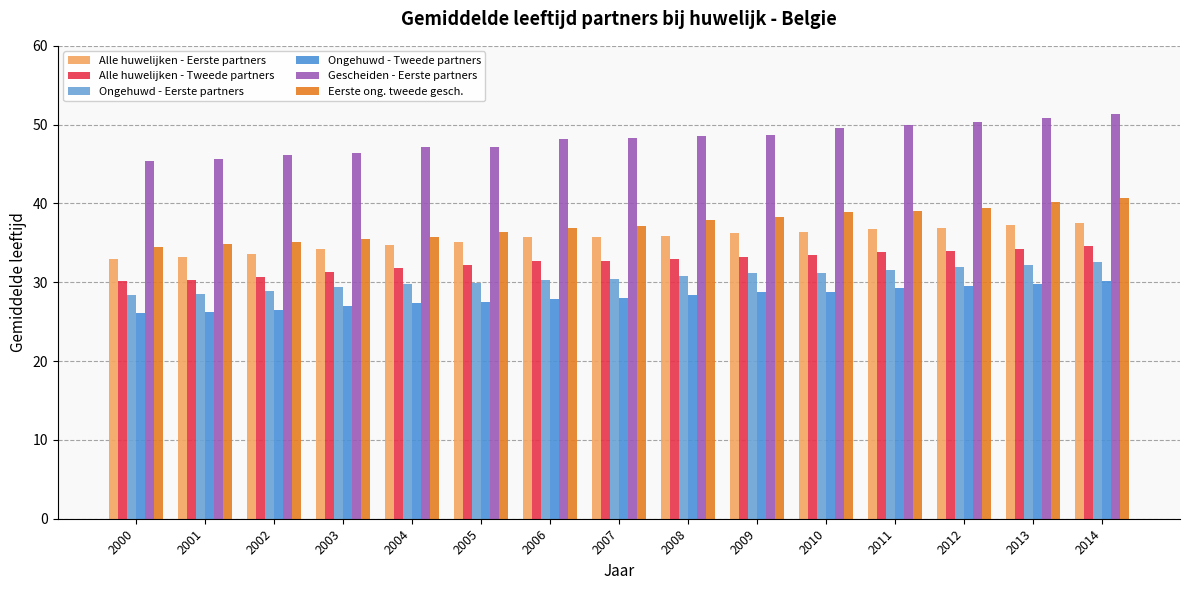

What are all the series names shown in the legend?

Alle huwelijken - Eerste partners, Alle huwelijken - Tweede partners, Ongehuwd - Eerste partners, Ongehuwd - Tweede partners, Gescheiden - Eerste partners, Eerste ong. tweede gesch.